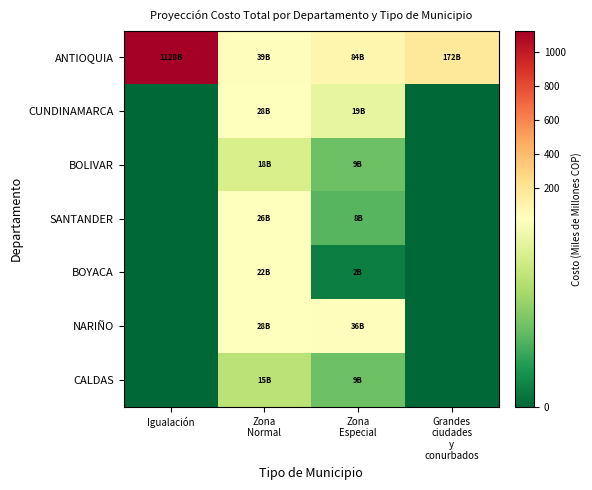

At how many categories does at least one series exceed 465?

1